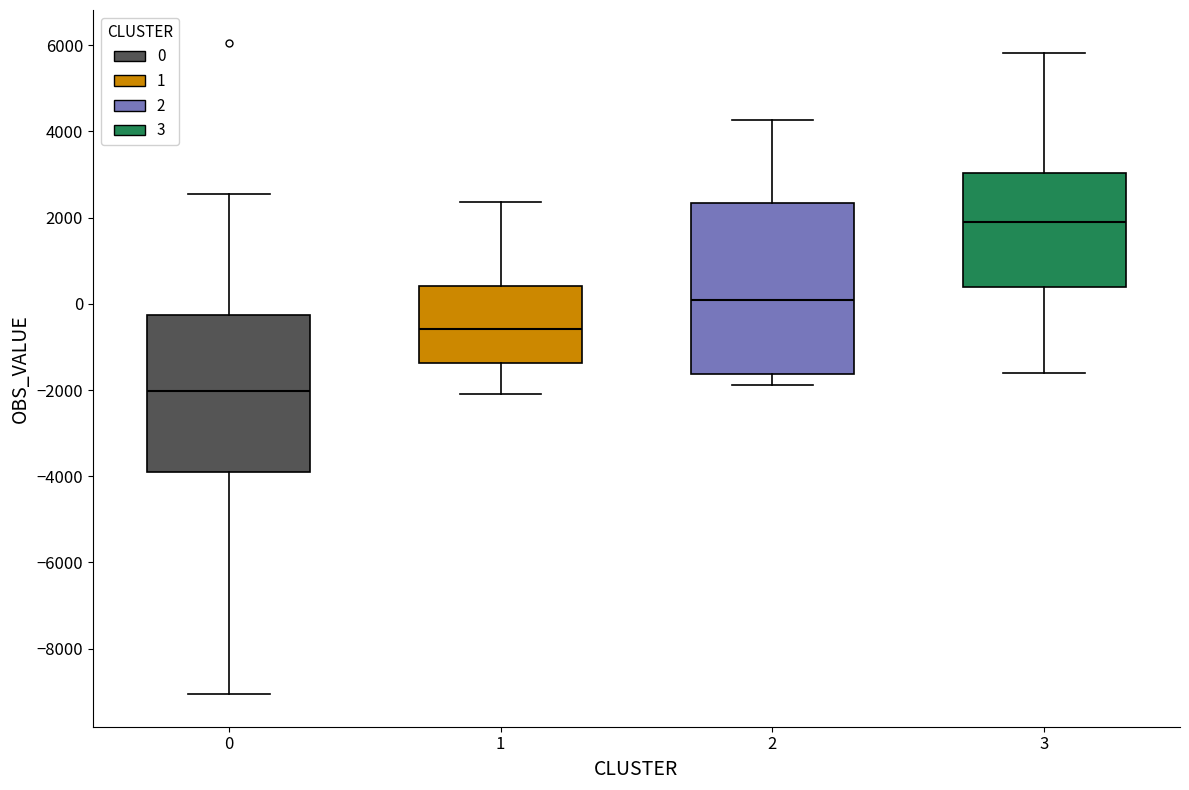

Which box's median line is the highest?

3